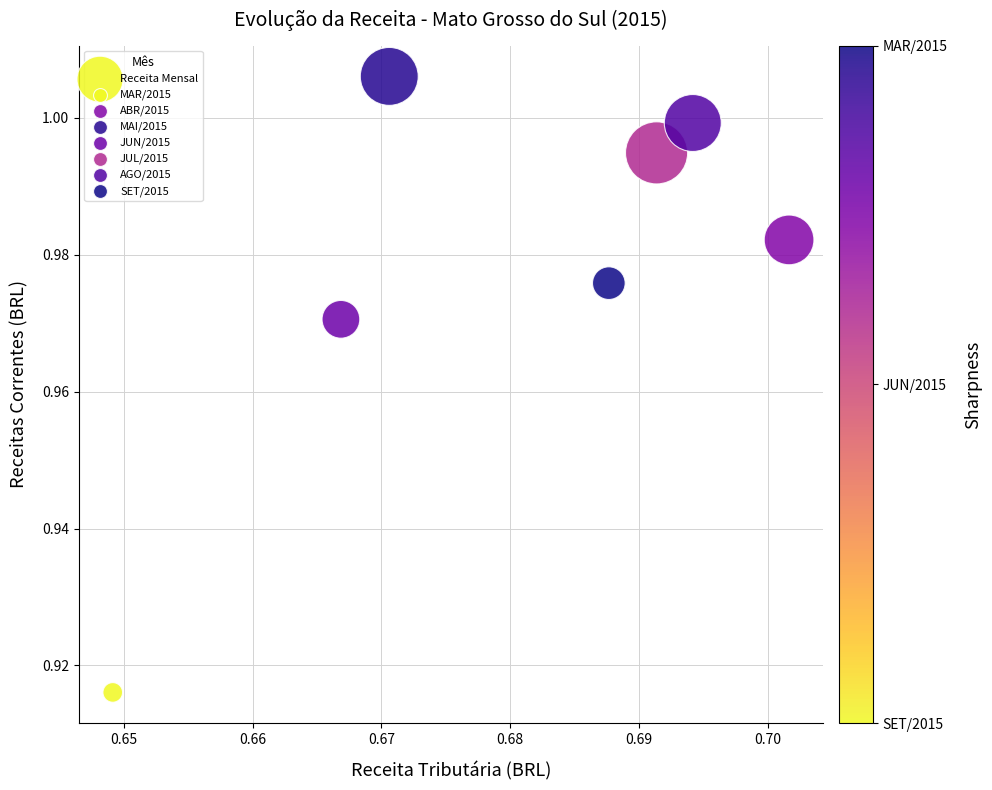

What is the average X value?

0.7